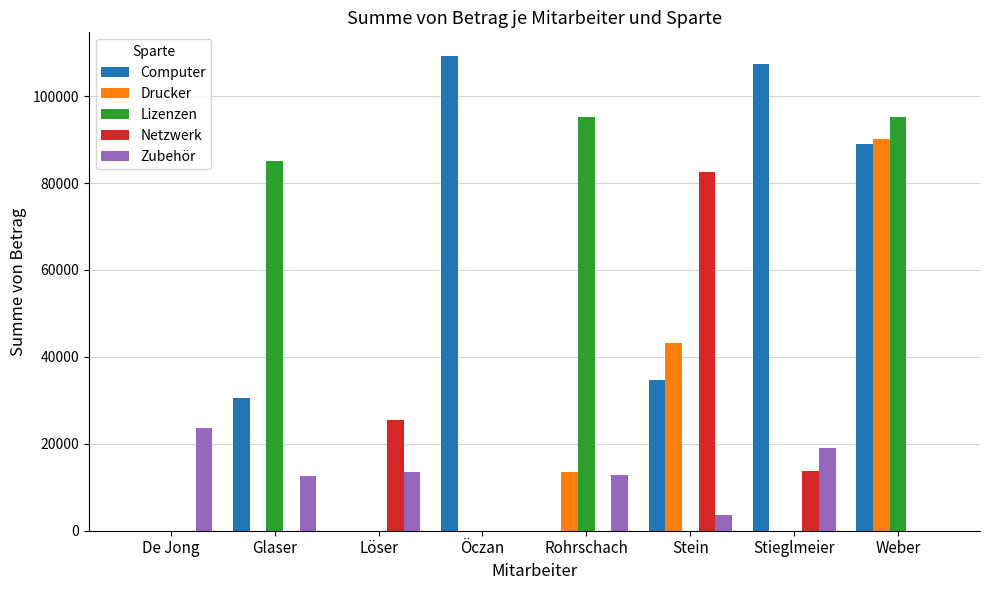

At which label is Computer closest to 54610?

Stein